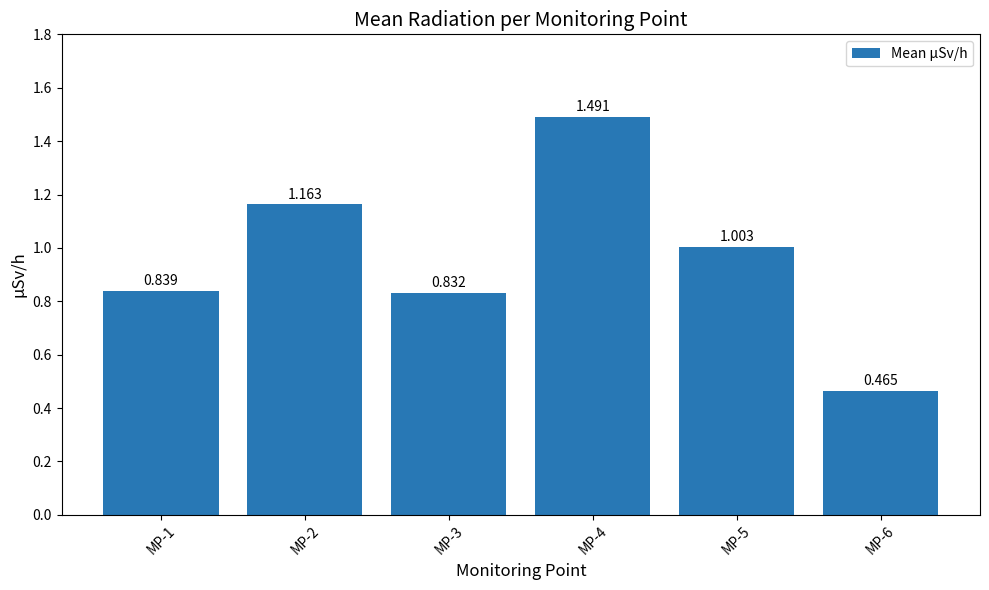

What is the value of the 1st bar from the left?

0.8